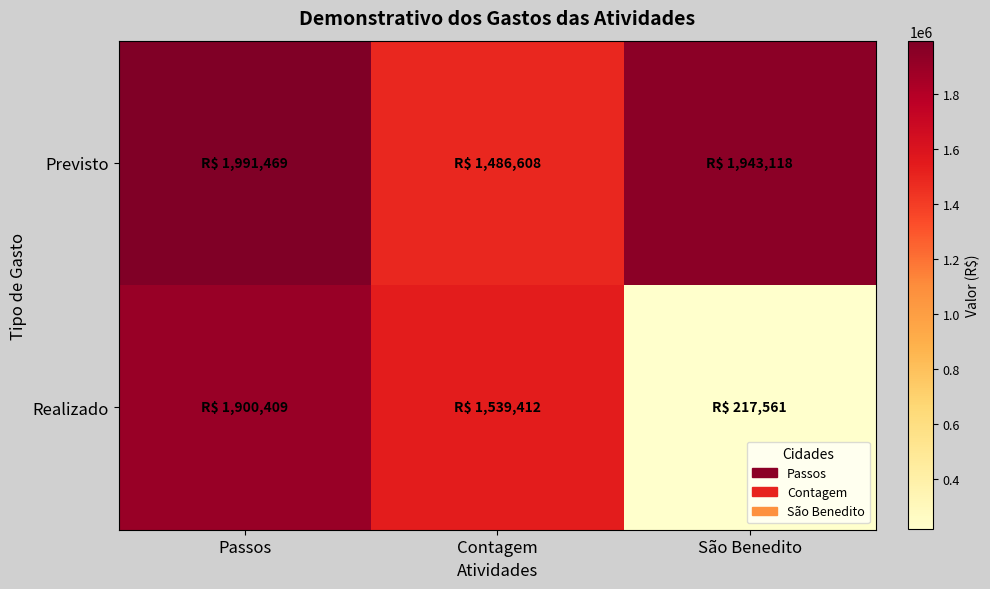

List the series in order of their peak value, lowest first.

Realizado, Previsto